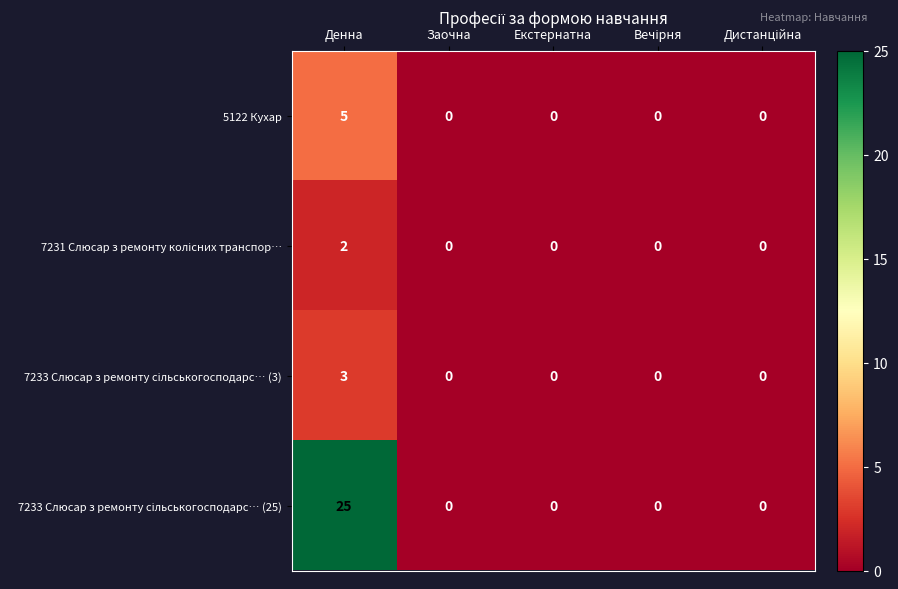

What is the greatest value displayed?

25